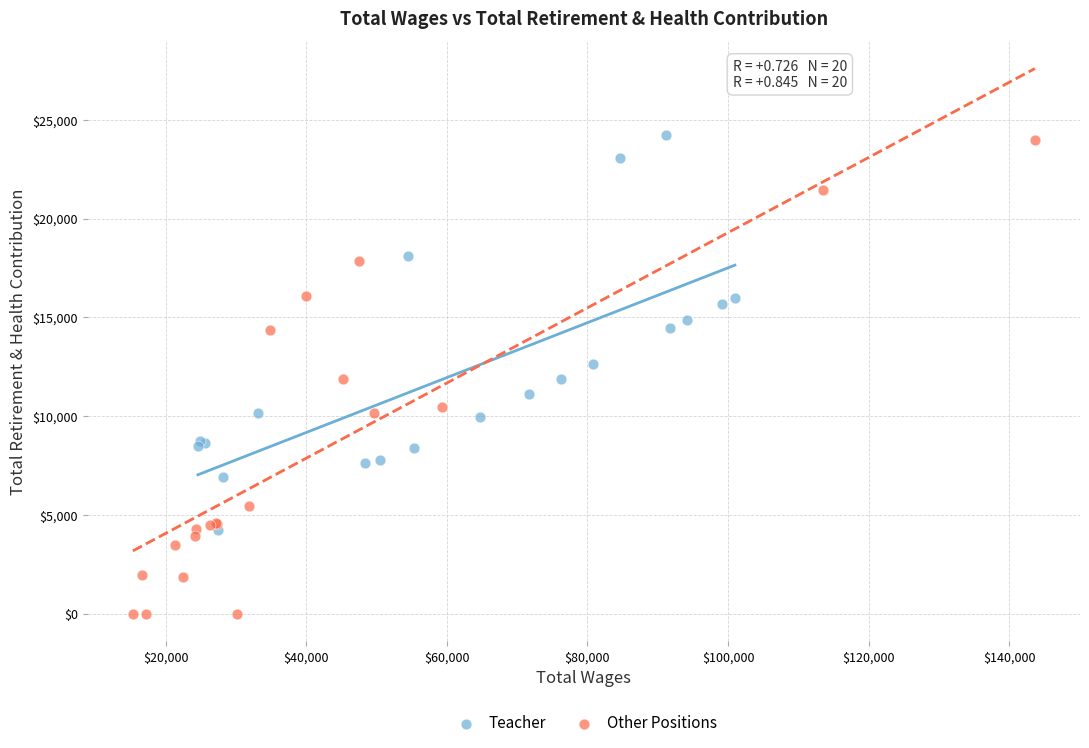

Which series has the largest Y range (max minus min)?

Other Positions